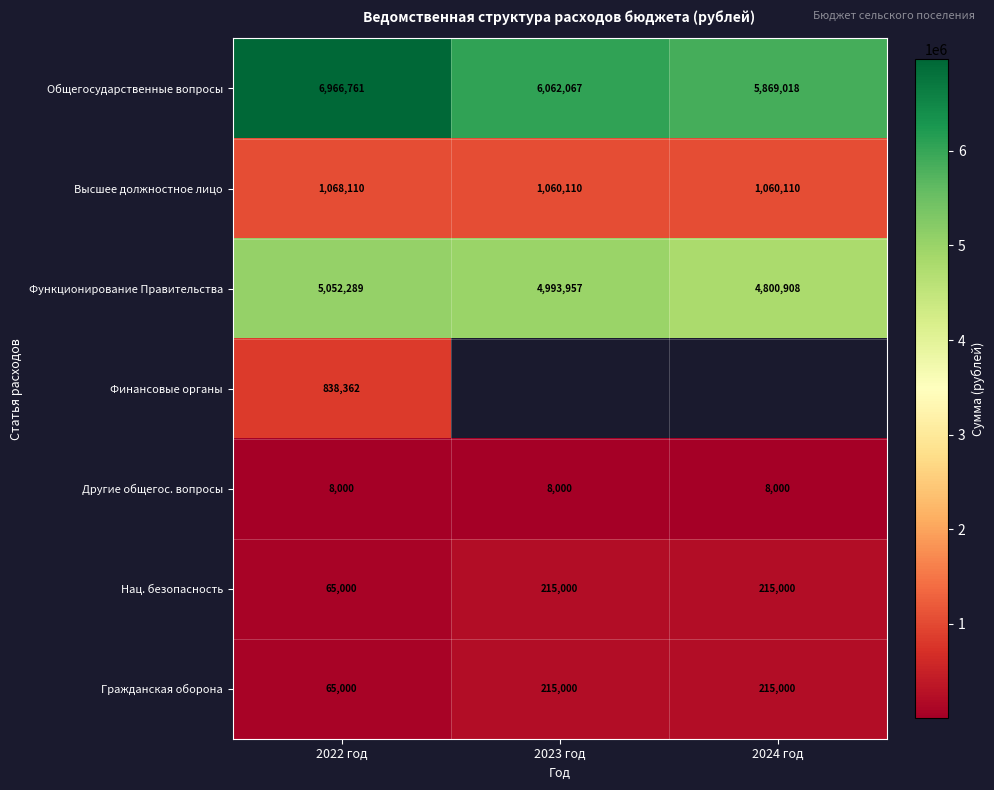

At which label is Общегосударственные вопросы closest to 6417889?

2023 год